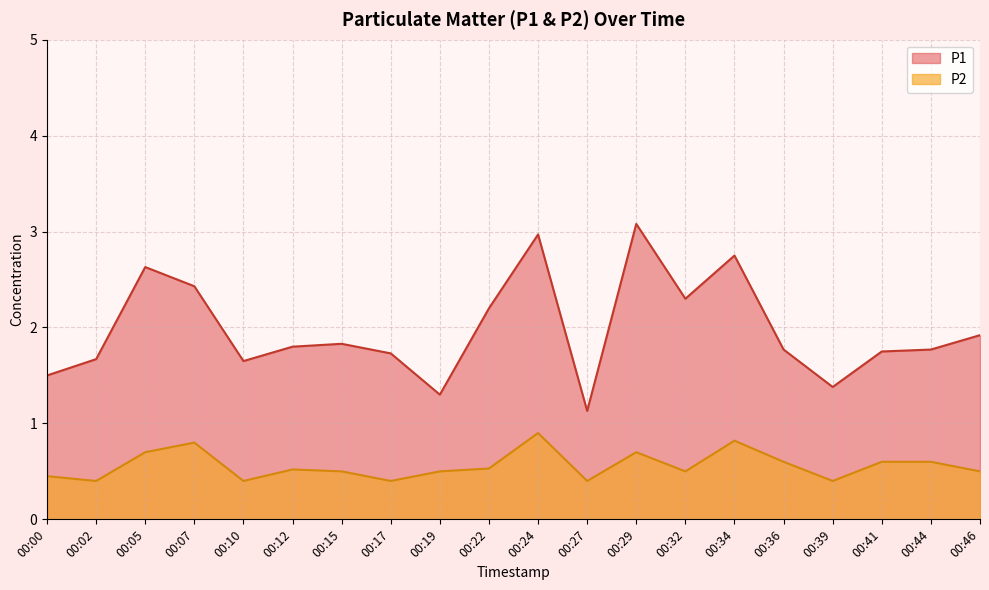

At how many categories does at least one series exceed 0?

20